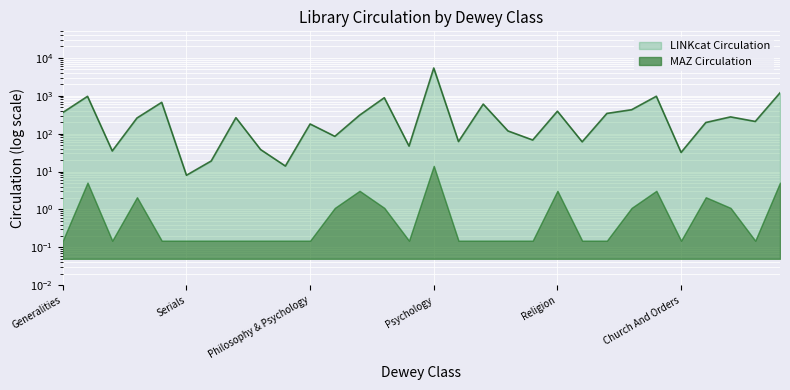

What is the change in value from 4 to 16?

-608